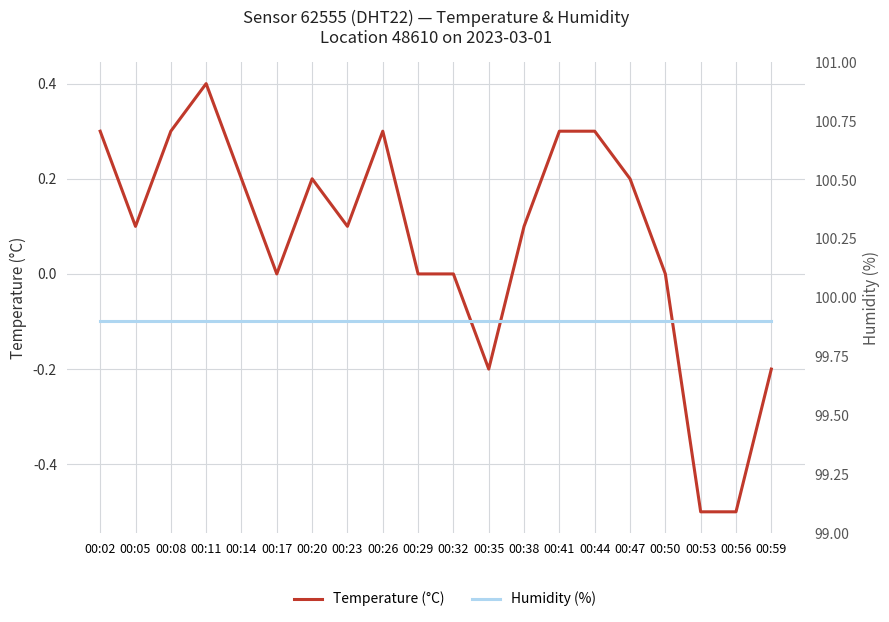

Which series has the largest total across all categories?

Humidity (%)